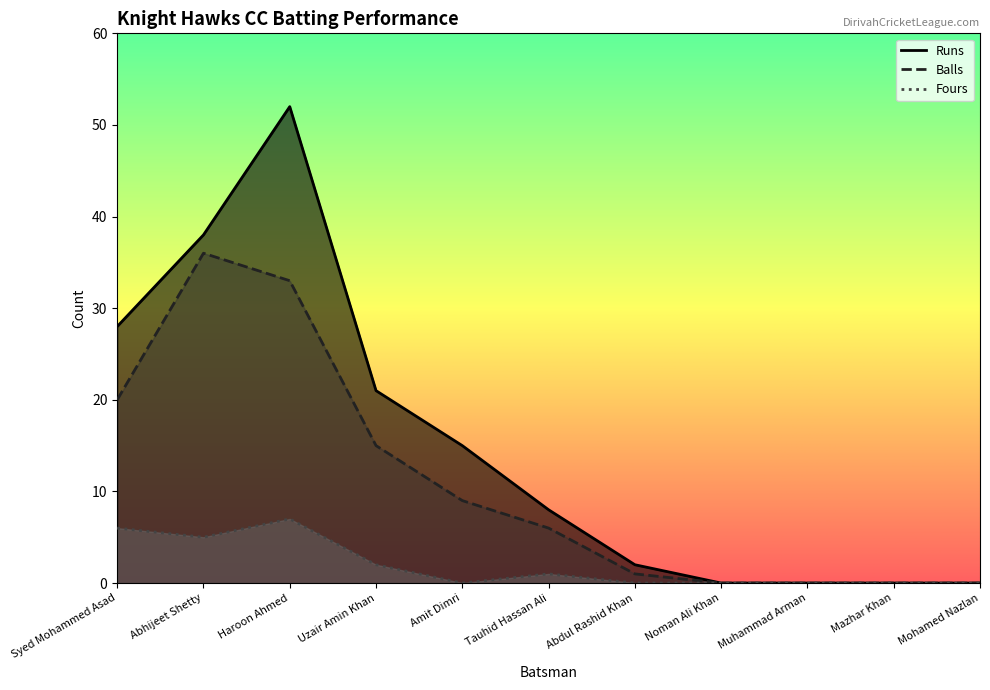

What is the difference between the second highest and minimum values in the Balls series?

33